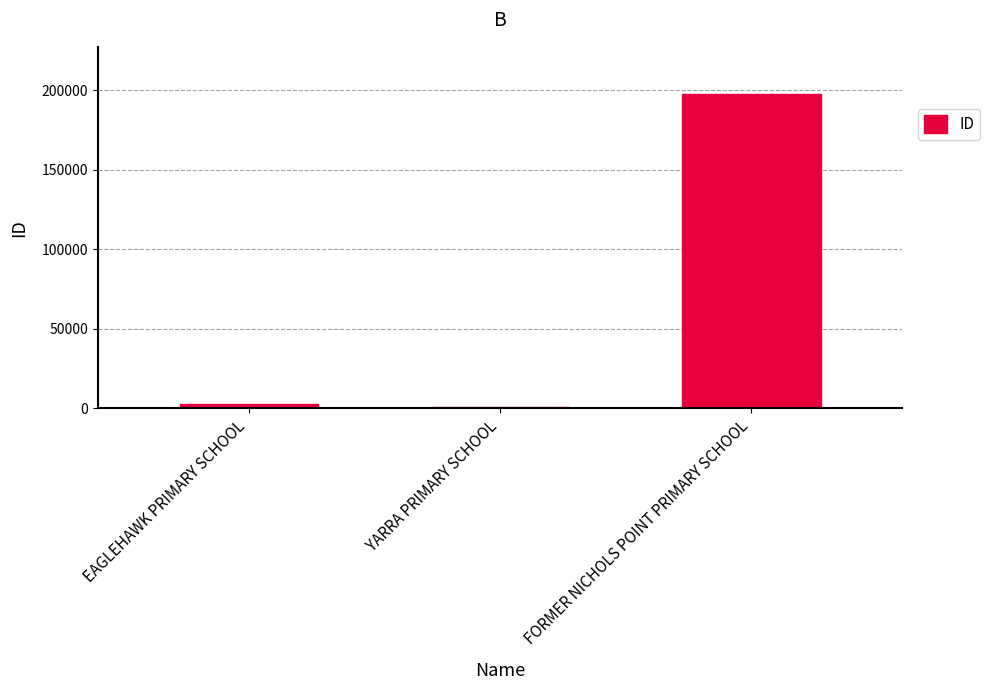

Reading left to right, list all the values displayed in this chart.

EAGLEHAWK PRIMARY SCHOOL=2482	YARRA PRIMARY SCHOOL=977	FORMER NICHOLS POINT PRIMARY SCHOOL=197636